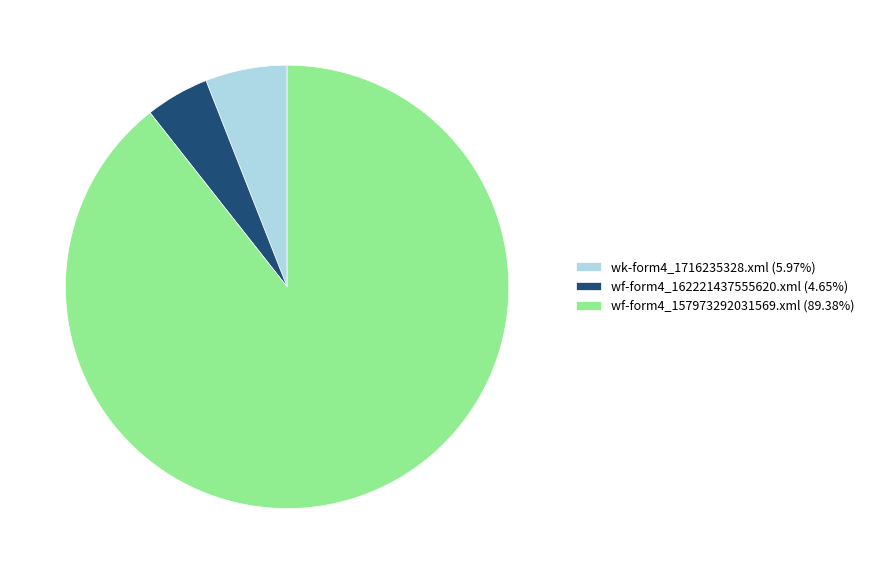

What is the ratio of the value at wf-form4_162221437555620.xml (4.65%) to the value at wk-form4_1716235328.xml (5.97%)?

0.8